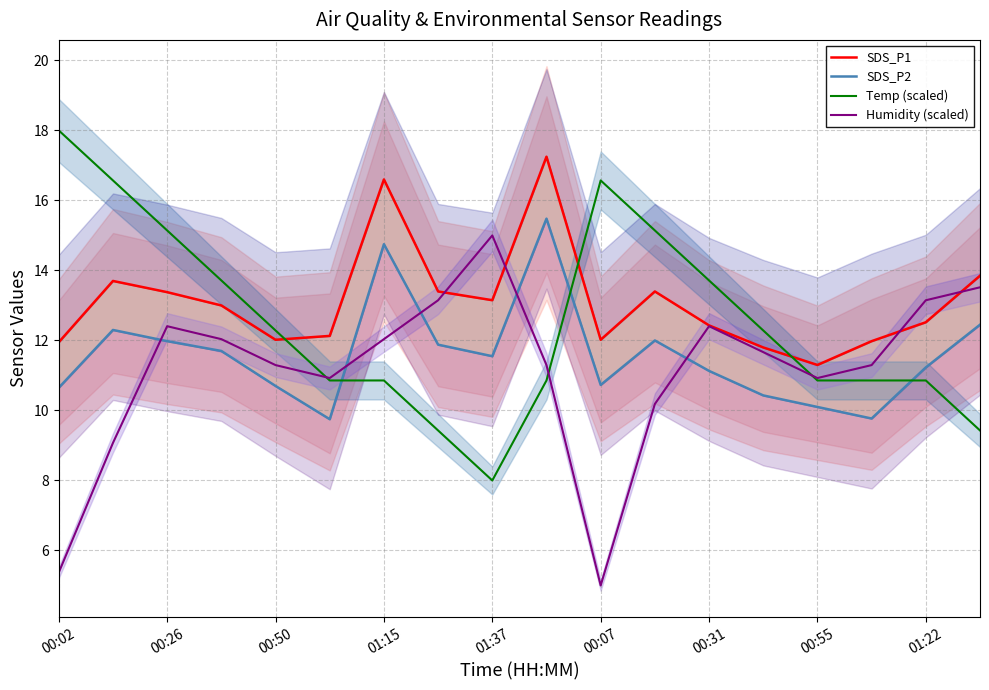

Is it true that Temp (scaled) equals 12.3 at 00:50?

True